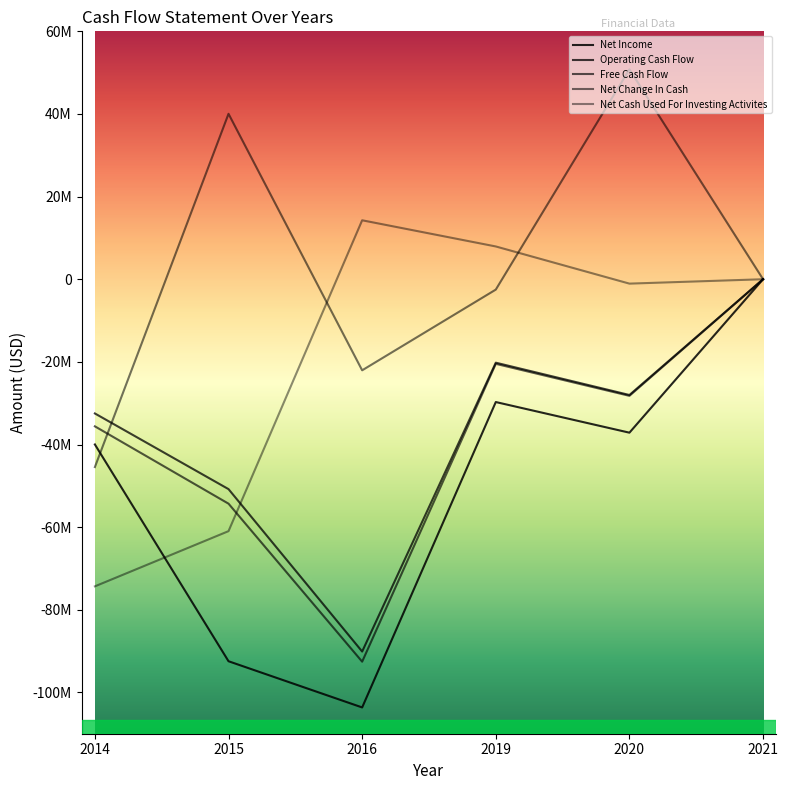

Is this an area chart (filled region under the line)?

No